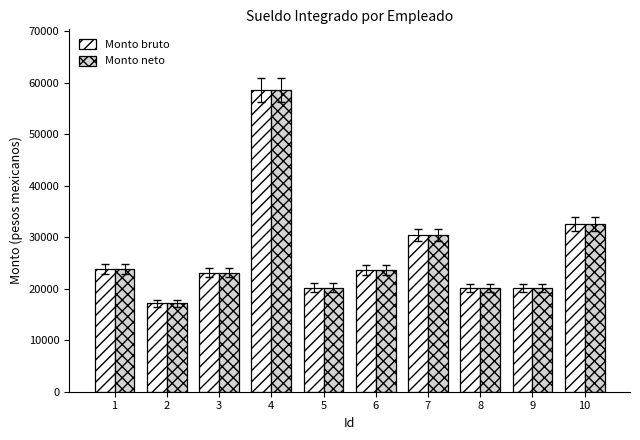

What is the greatest value displayed?

58606.9